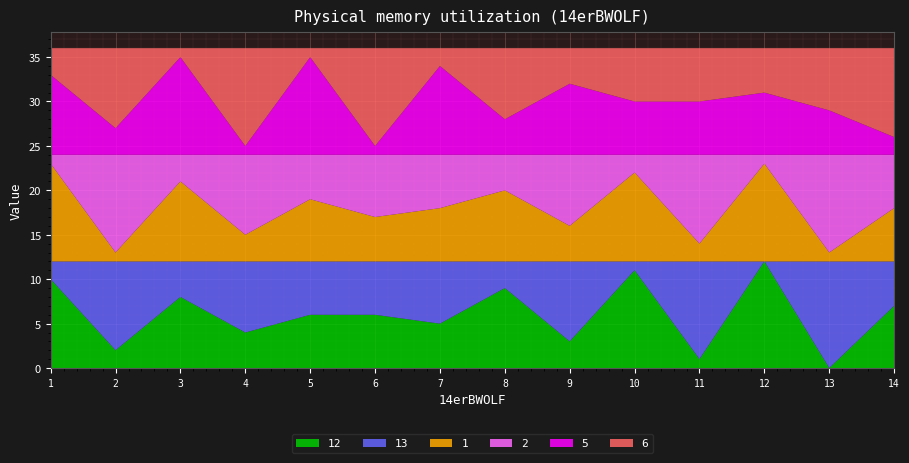

Reading left to right, transcribe all the data shown in this chart.

12: 1=10	2=2	3=8	4=4	5=6	6=6	7=5	8=9	9=3	10=11	11=1	12=12	13=0	14=7
13: 1=2	2=10	3=4	4=8	5=6	6=6	7=7	8=3	9=9	10=1	11=11	12=0	13=12	14=5
1: 1=11	2=1	3=9	4=3	5=7	6=5	7=6	8=8	9=4	10=10	11=2	12=11	13=1	14=6
2: 1=1	2=11	3=3	4=9	5=5	6=7	7=6	8=4	9=8	10=2	11=10	12=1	13=11	14=6
5: 1=9	2=3	3=11	4=1	5=11	6=1	7=10	8=4	9=8	10=6	11=6	12=7	13=5	14=2
6: 1=3	2=9	3=1	4=11	5=1	6=11	7=2	8=8	9=4	10=6	11=6	12=5	13=7	14=10